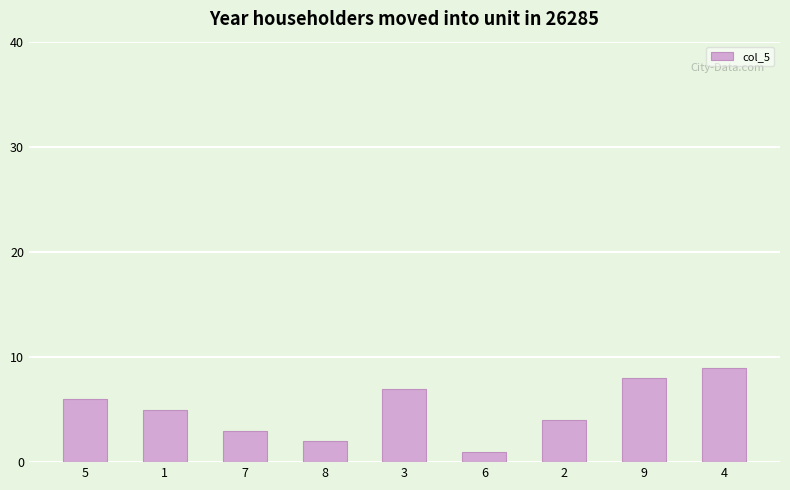

Which has a higher value, 5 or 6?

5